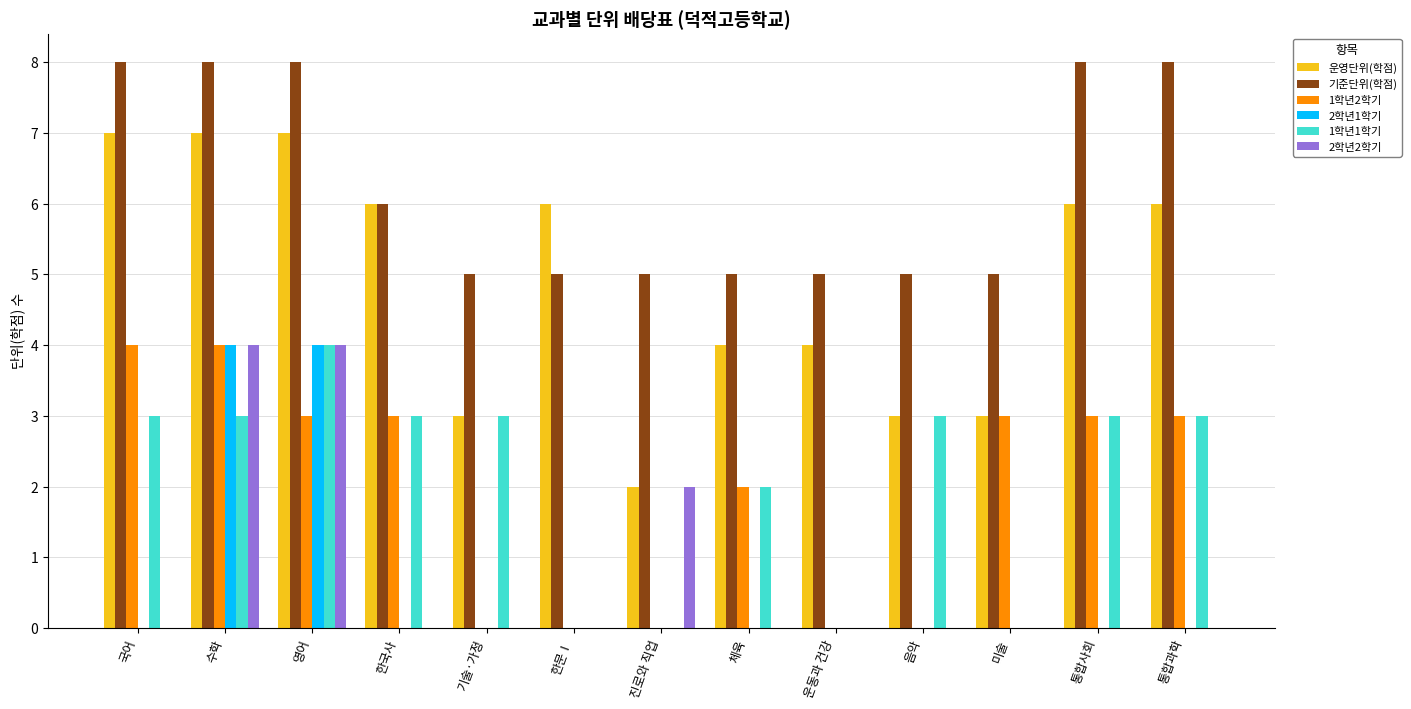

What is the approximate value of 기준단위(학점) at 체육?

5